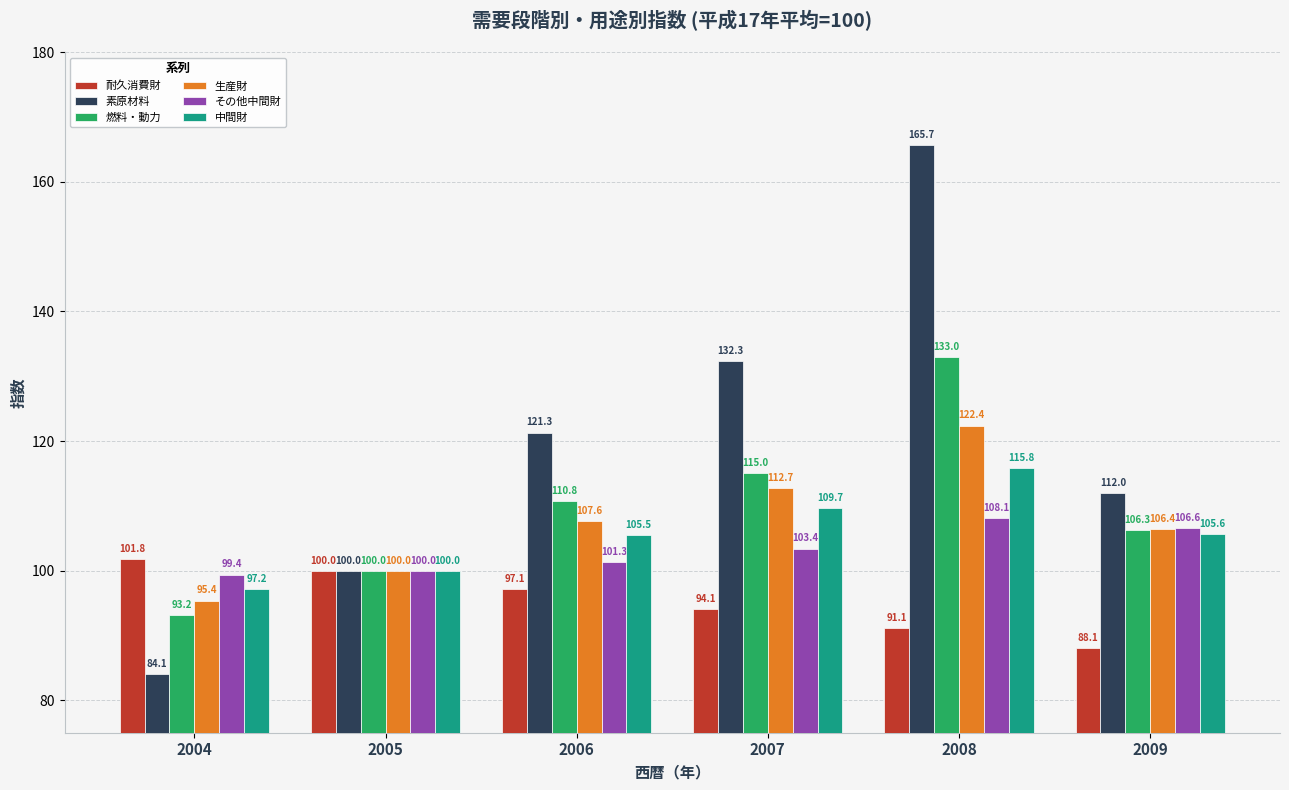

Count the 燃料・動力 values in the range 100 to 115.

4